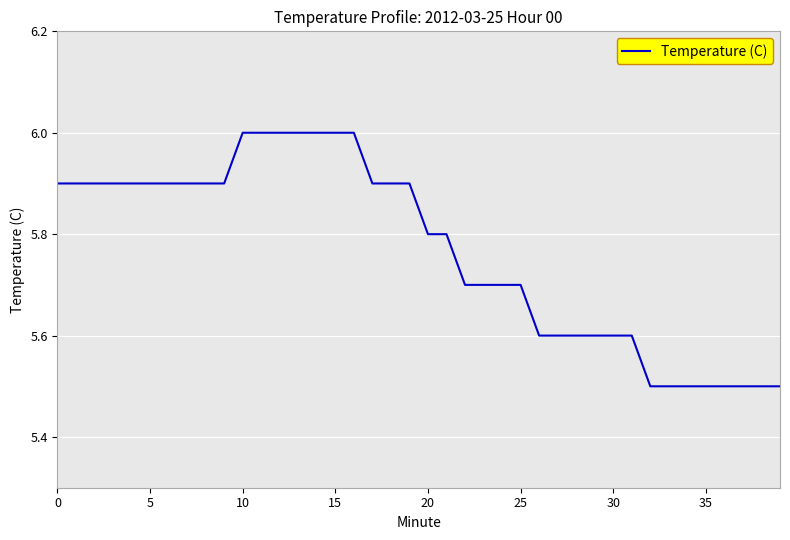

What is the minimum value shown in the chart?

5.5